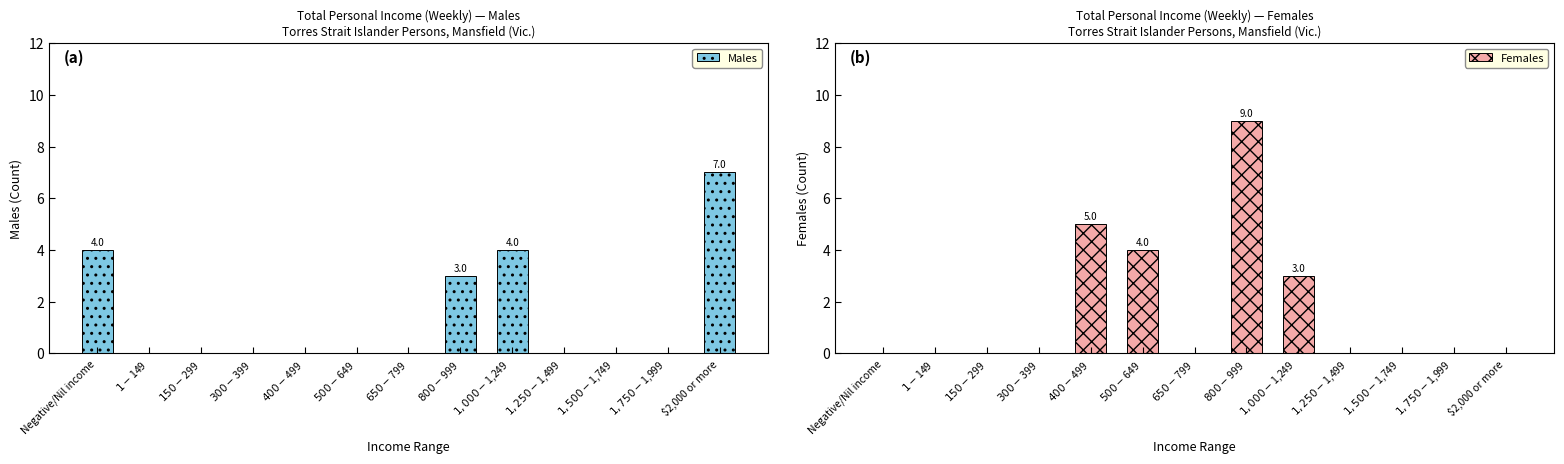

Which has a higher value, $650-$799 or $2,000 or more?

$2,000 or more